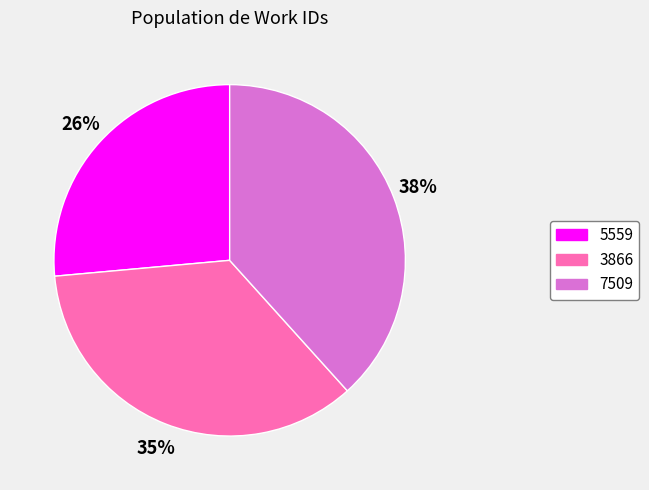

Is 7509 the majority of the pie?

No